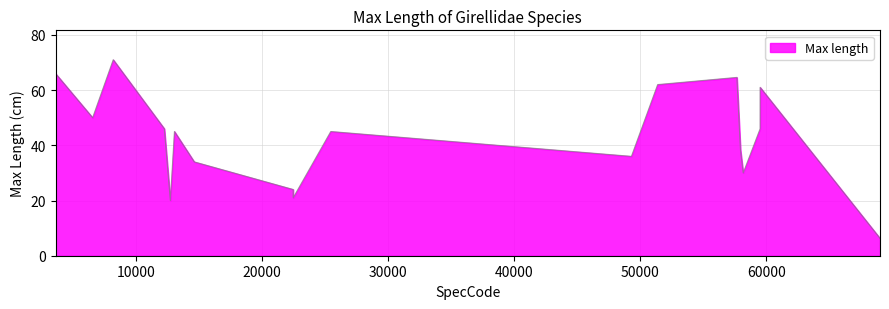

What is the minimum value shown in the chart?

6.3